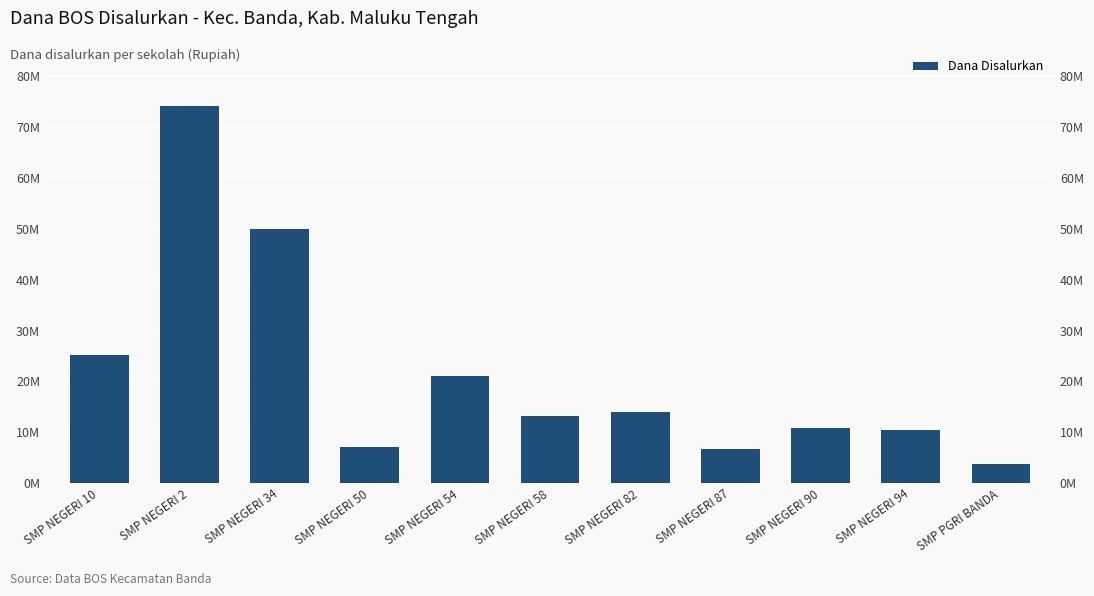

What is the sum of all values?

236250000